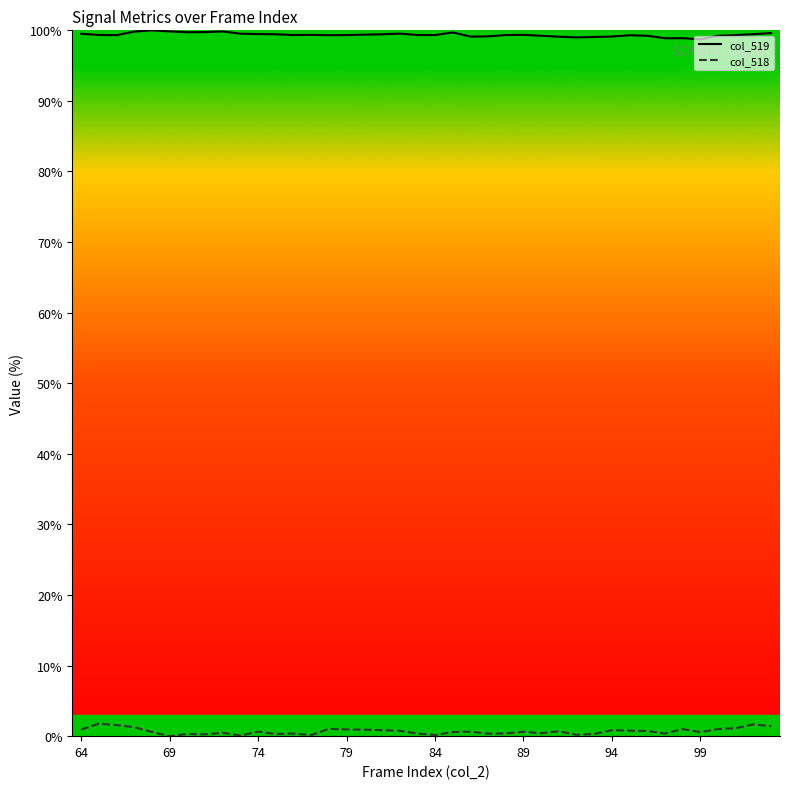

What is the greatest value displayed?

100.0